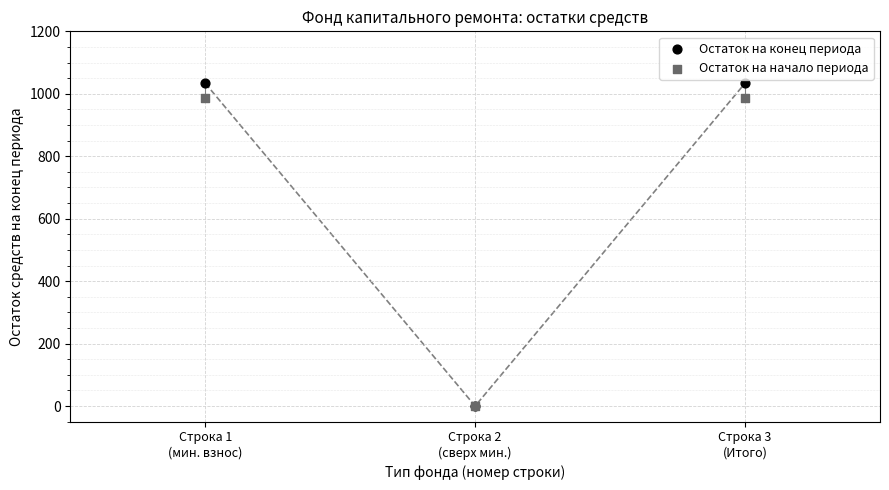

What are all the series names shown in the legend?

Остаток на конец периода, Остаток на начало периода